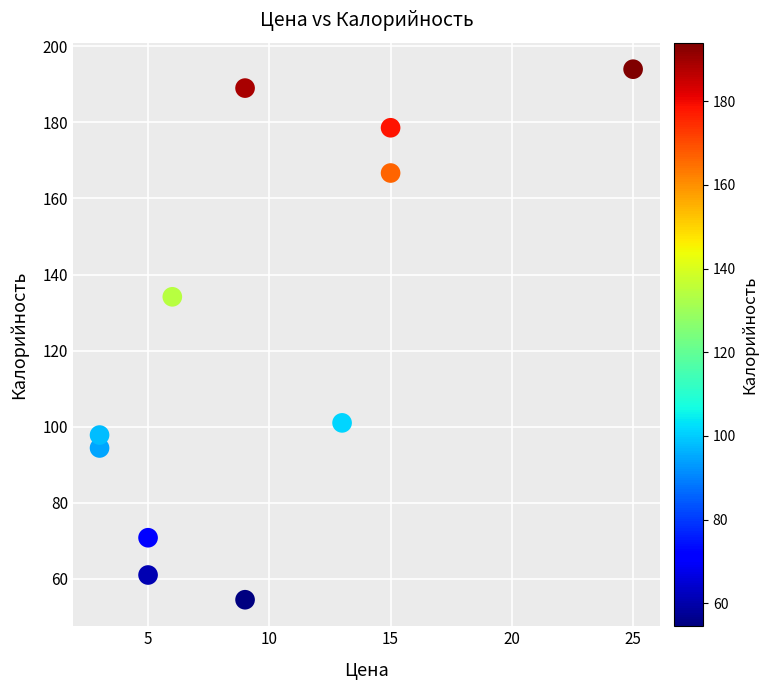

What is the range of X values (max minus min)?

22.0